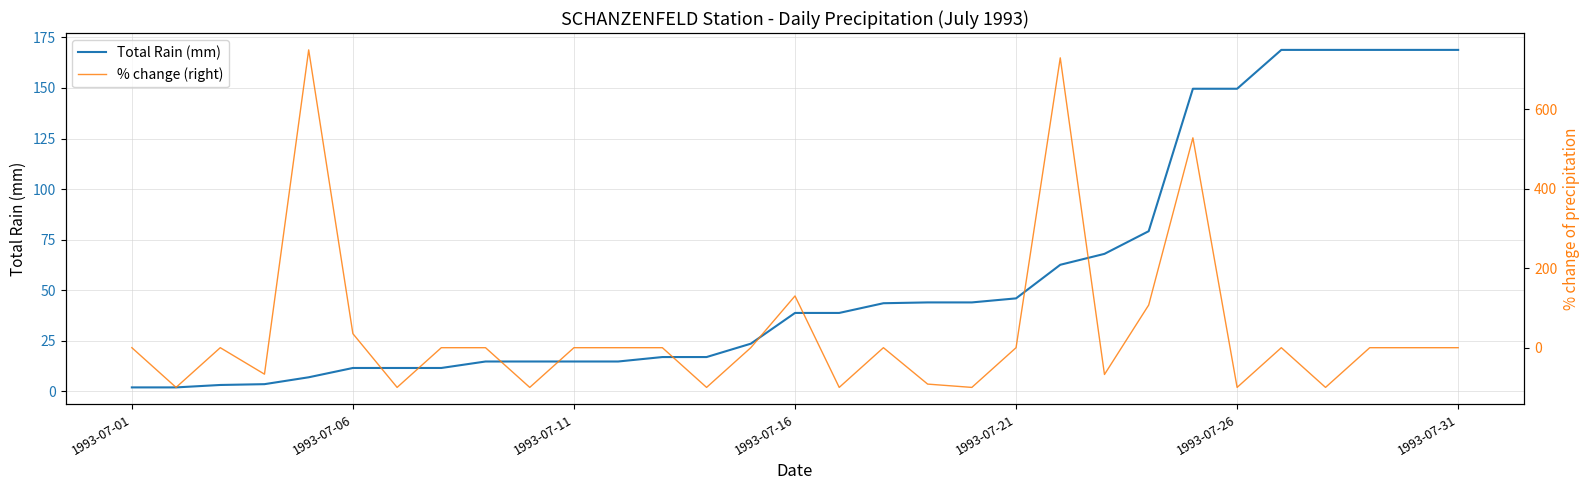

Reading left to right, what are all the values shown in this chart?

Total Rain (mm): 2.0	2.0	3.2	3.6	7.0	11.6	11.6	11.6	14.8	14.8	14.8	14.8	17.0	17.0	23.6	38.8	38.8	43.6	44.0	44.0	46.0	62.6	68.0	79.2	149.6	149.6	168.8	168.8	168.8	168.8	168.8
% change (right): 0.0	-100.0	0.0	-66.7	750.0	35.3	-100.0	0.0	0.0	-100.0	0.0	0.0	0.0	-100.0	0.0	130.3	-100.0	0.0	-91.7	-100.0	0.0	730.0	-67.5	107.4	528.6	-100.0	0.0	-100.0	0.0	0.0	0.0